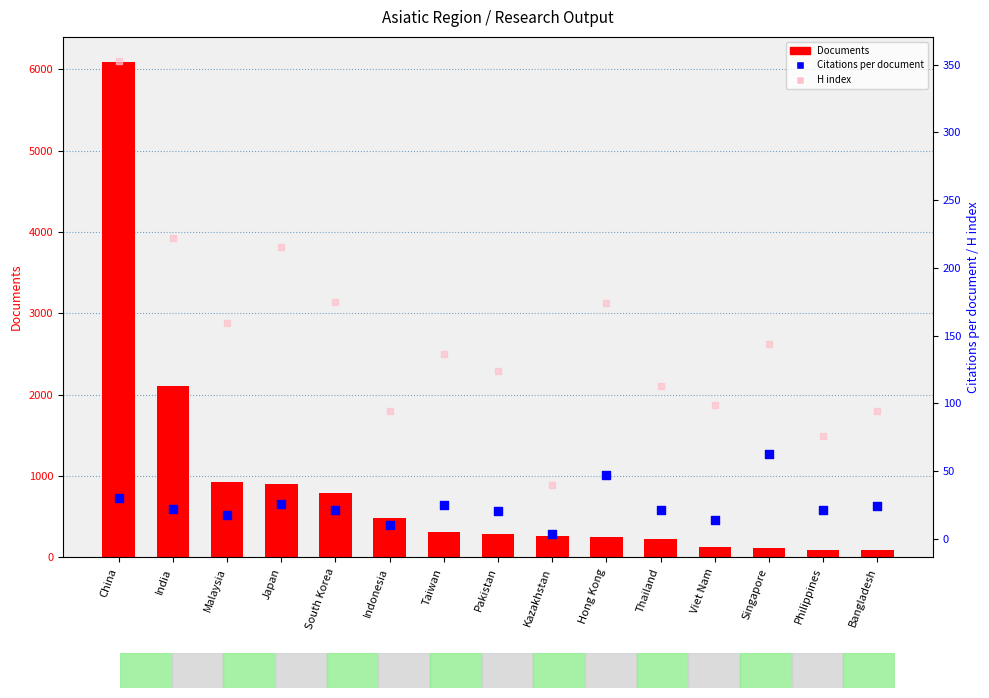

What are all the series names shown in the legend?

Documents, Citations per document, H index